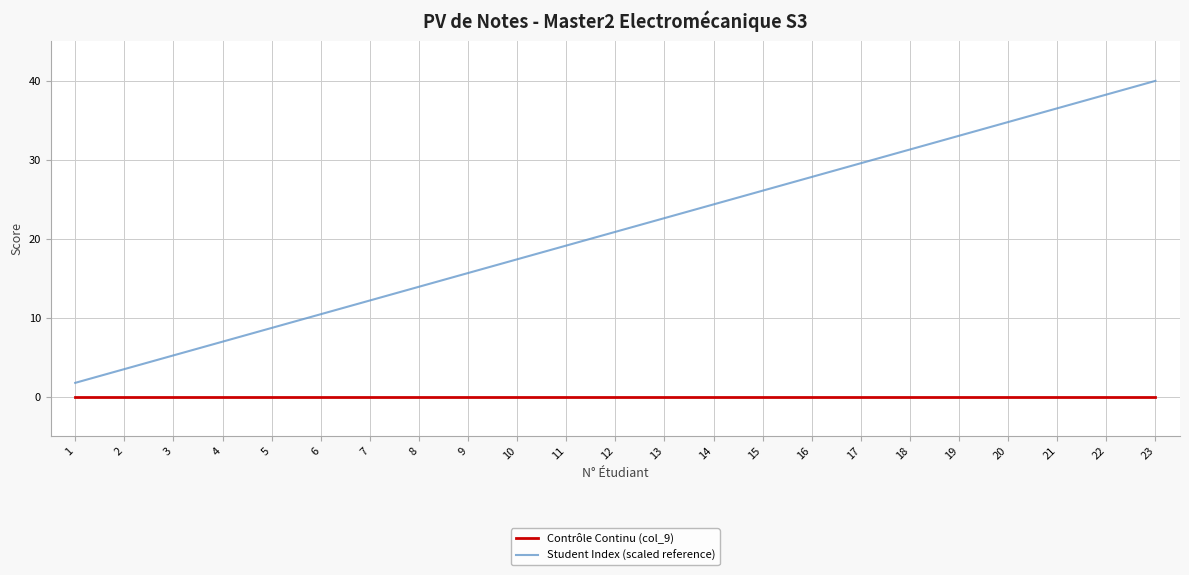

True or false: Contrôle Continu (col_9) and Student Index (scaled reference) intersect in this chart.

False